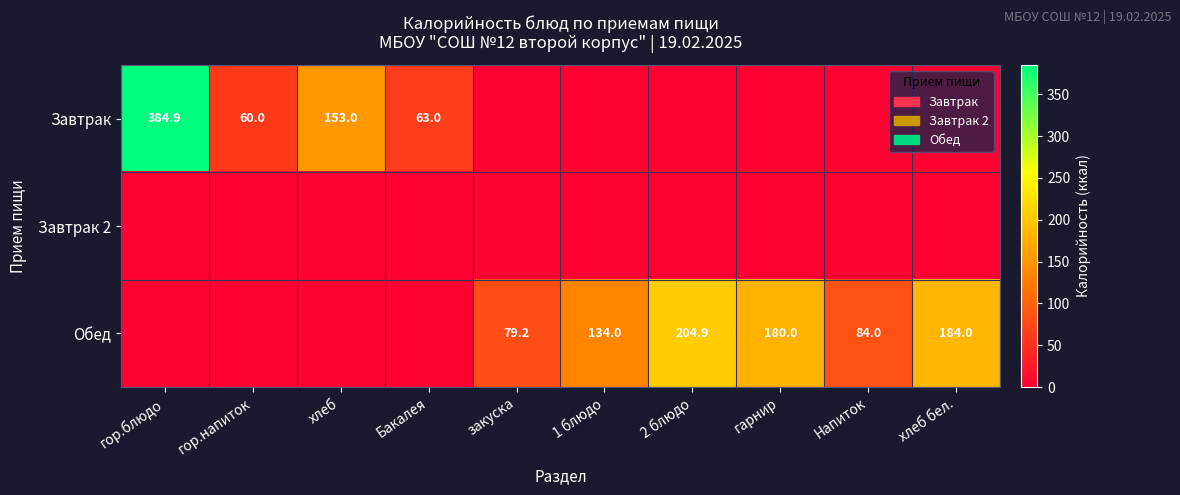

True or false: Обед has a value of 184.0 at хлеб бел..

True